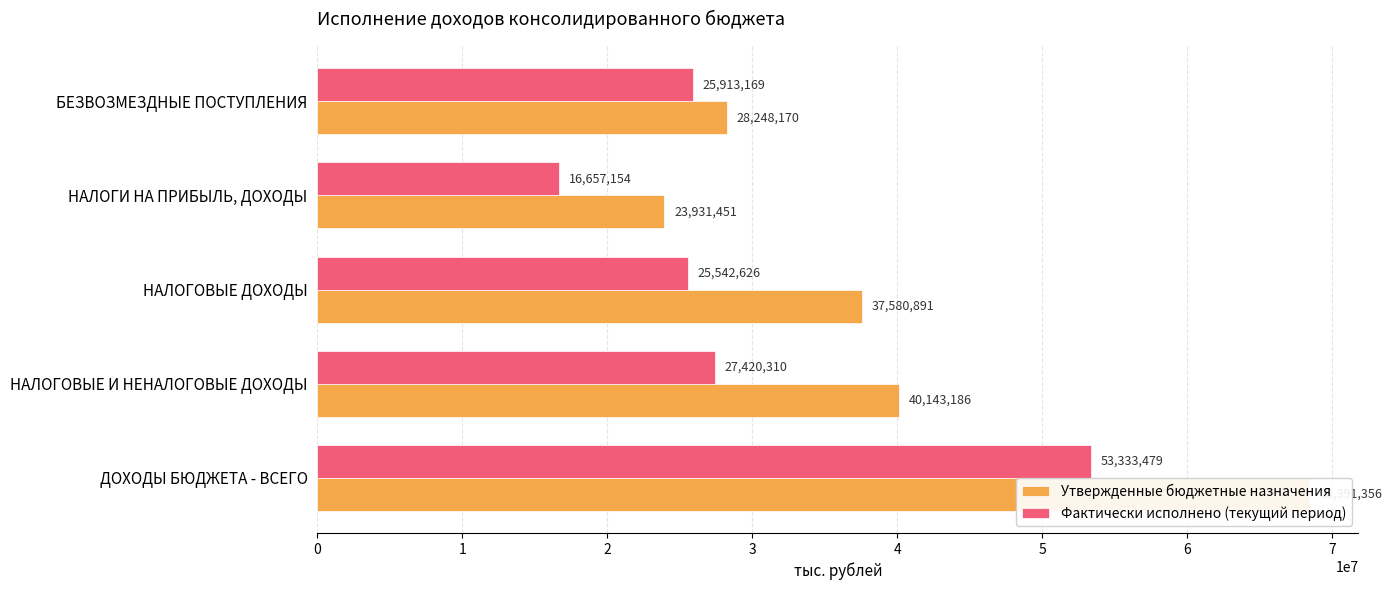

What are all the series names shown in the legend?

Утвержденные бюджетные назначения, Фактически исполнено (текущий период)